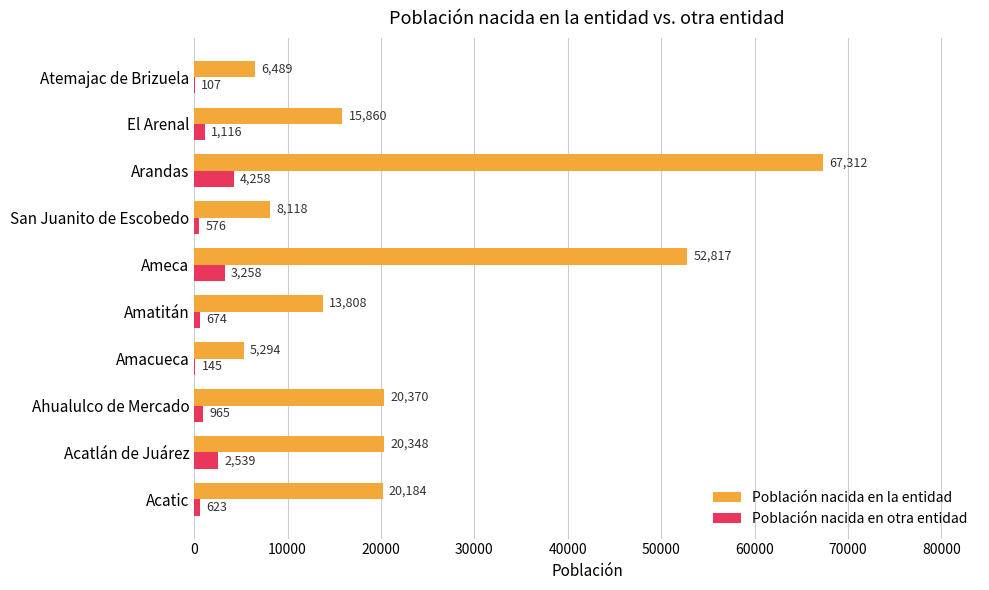

Is it true that Población nacida en la entidad equals 20184 at Acatic?

True